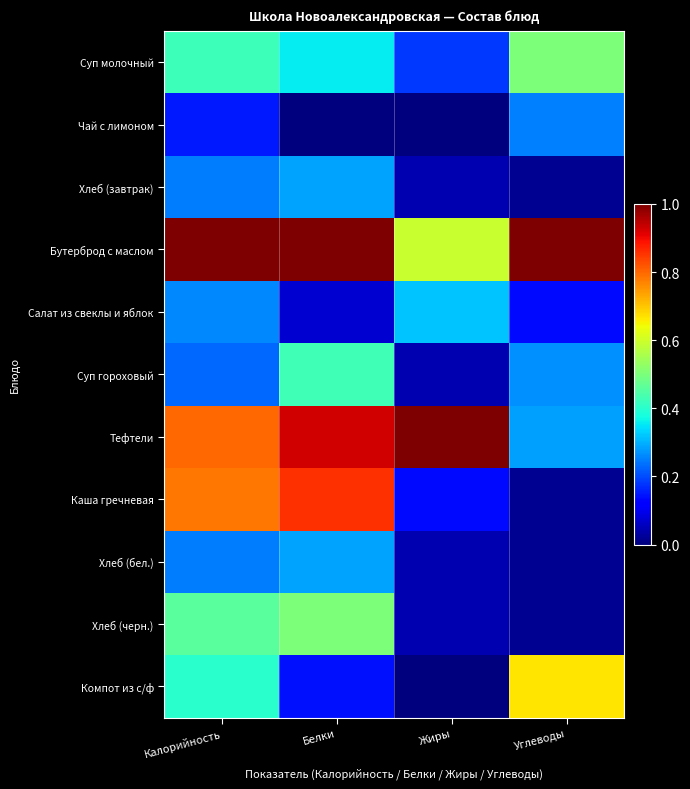

Between Белки and Жиры, which is larger?

Белки